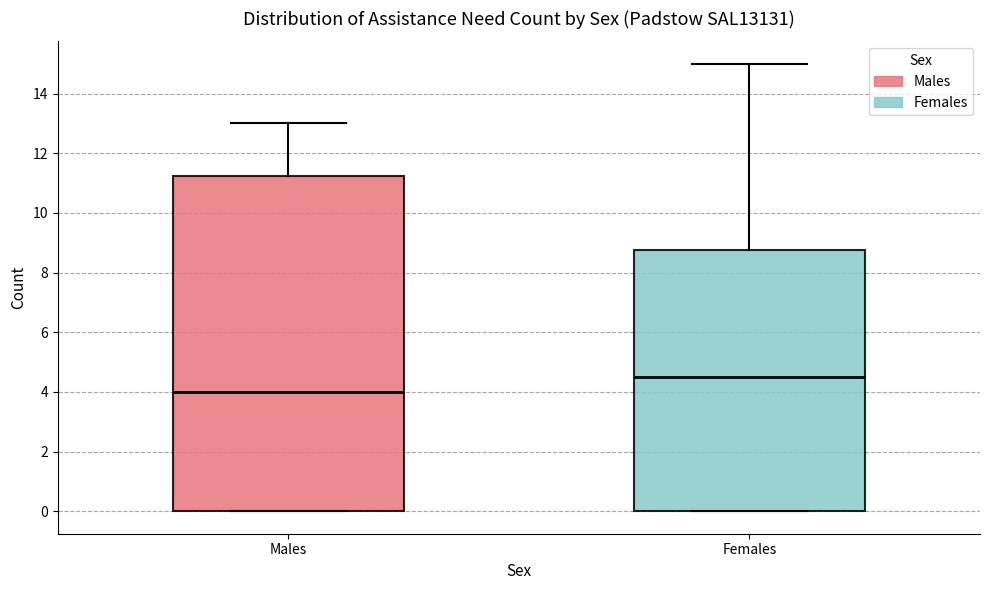

Comparing the boxes themselves (not the whiskers), which one is the tallest?

Males